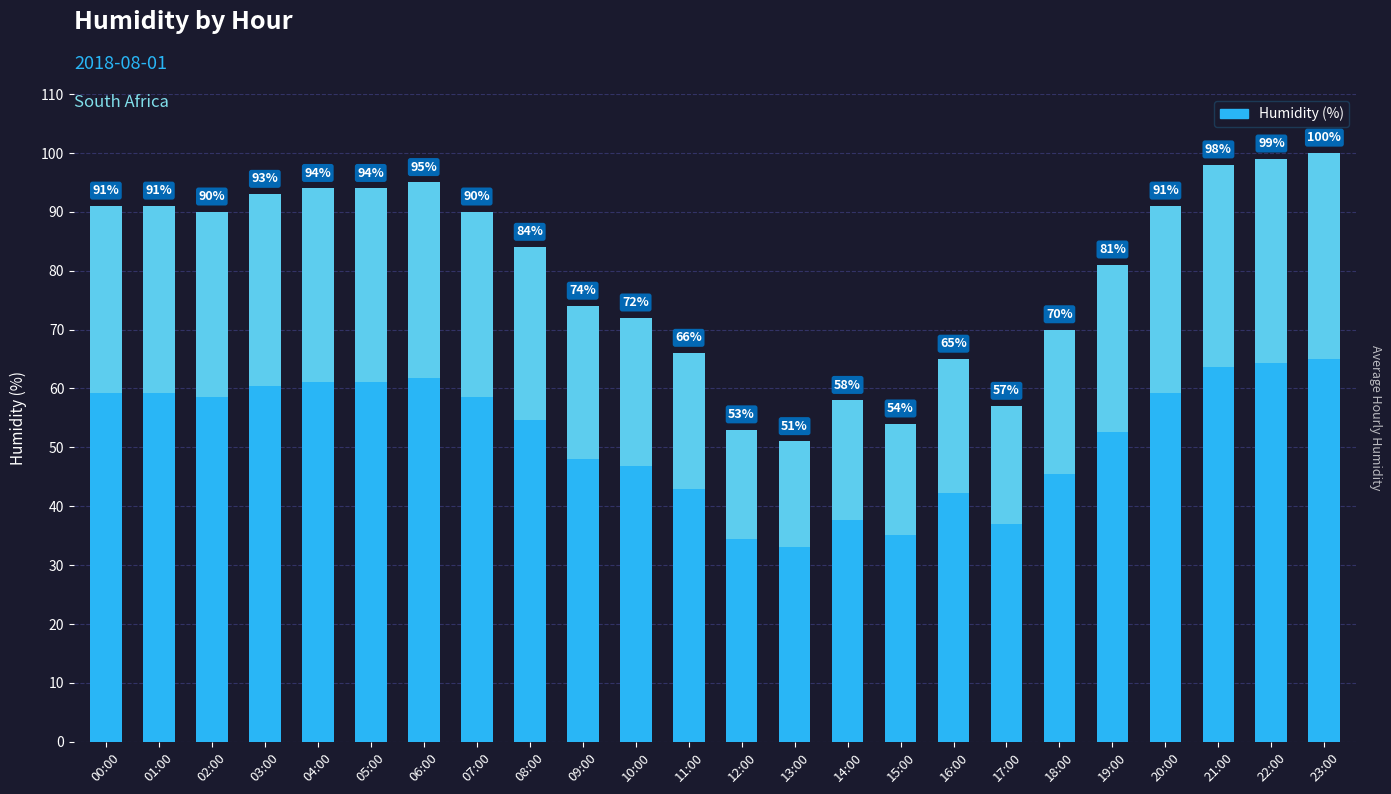

What is the label of the 14th bar from the left?

13:00